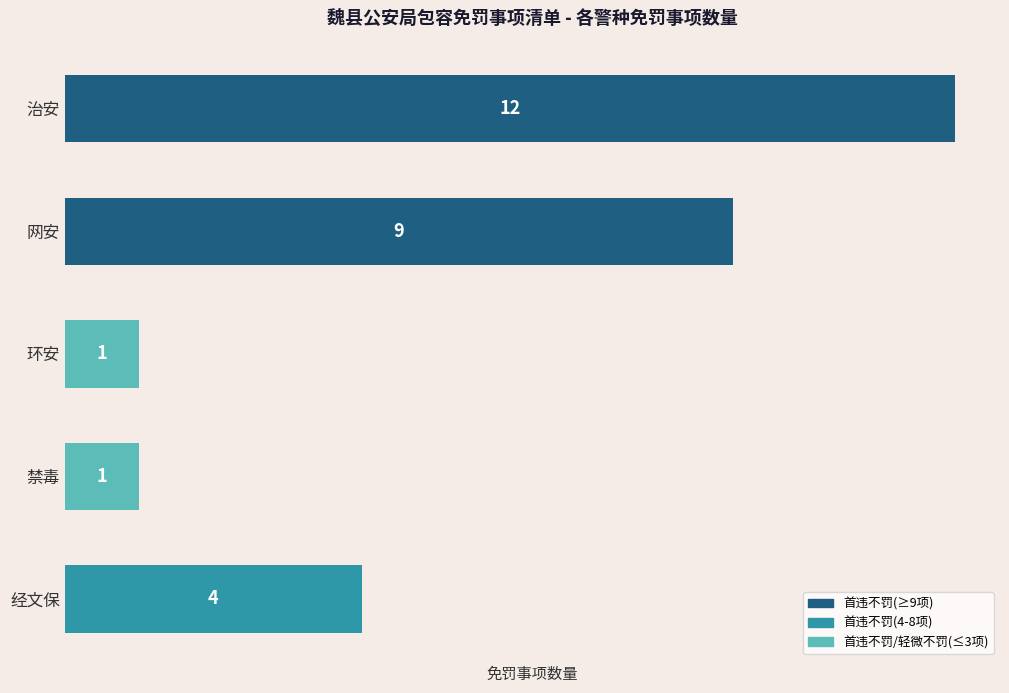

Reading top to bottom, list all the values displayed in this chart.

治安=12	网安=9	环安=1	禁毒=1	经文保=4